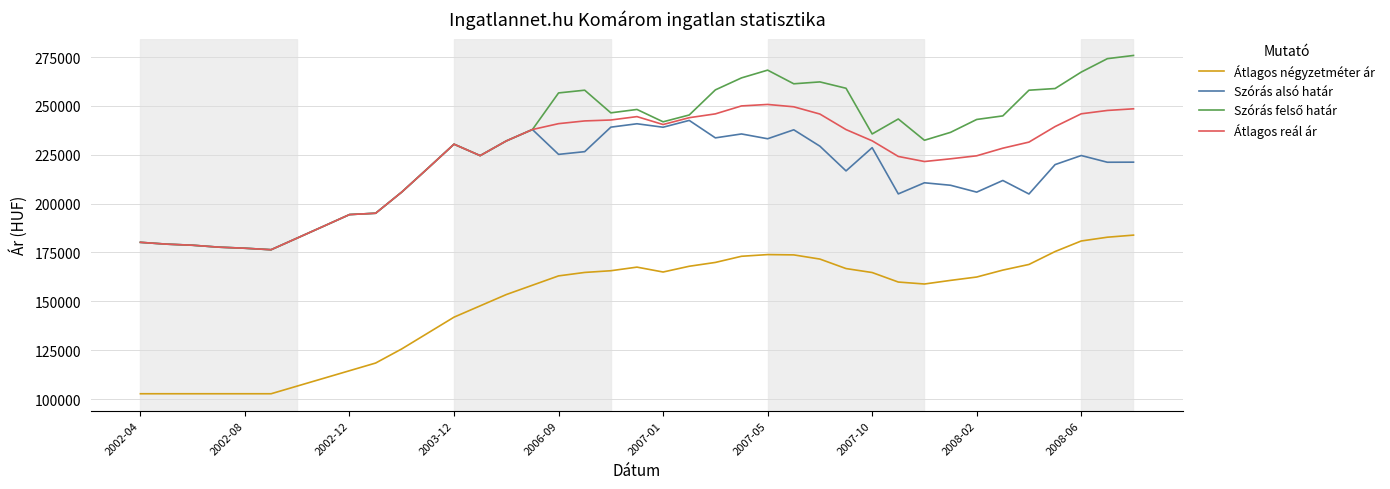

True or false: Szórás alsó határ and Átlagos négyzetméter ár cross at least once.

False